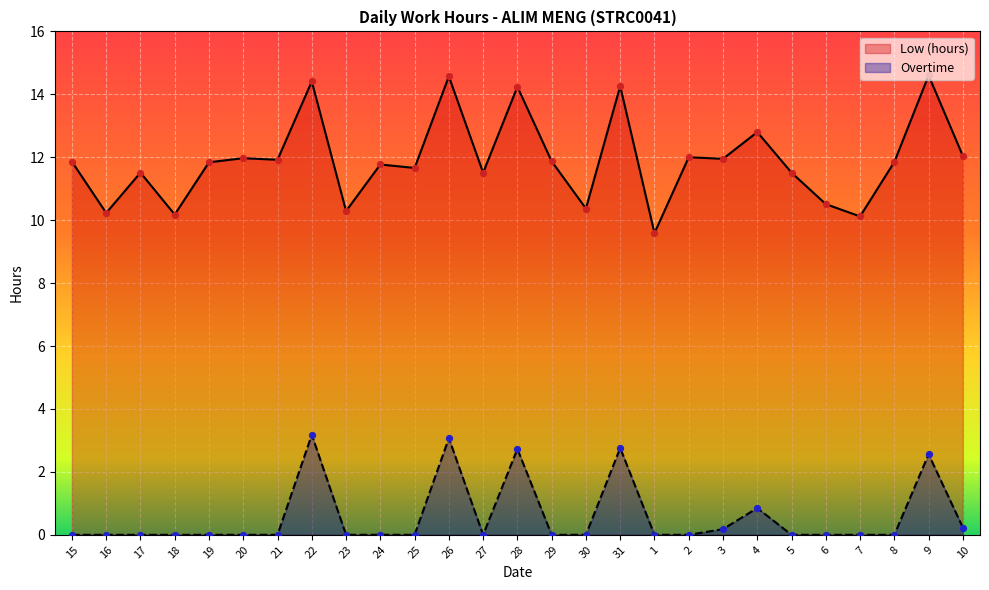

At how many categories does at least one series exceed 9?

27